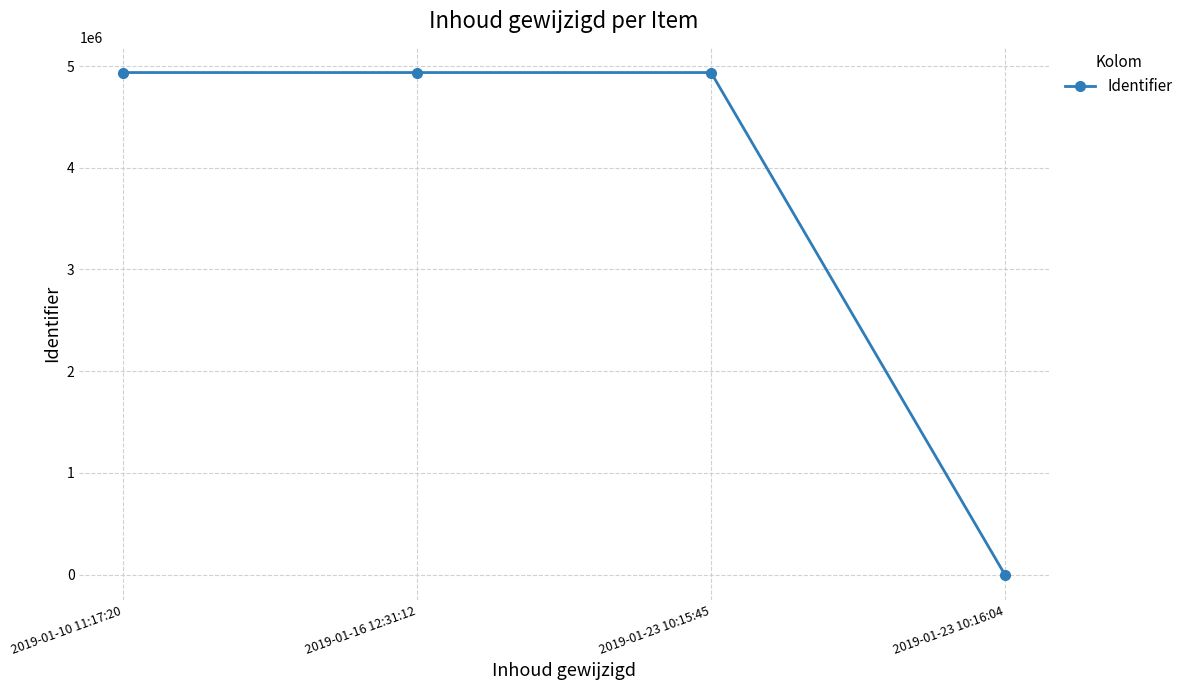

What is the label of the 2nd point from the right?

2019-01-23 10:15:45